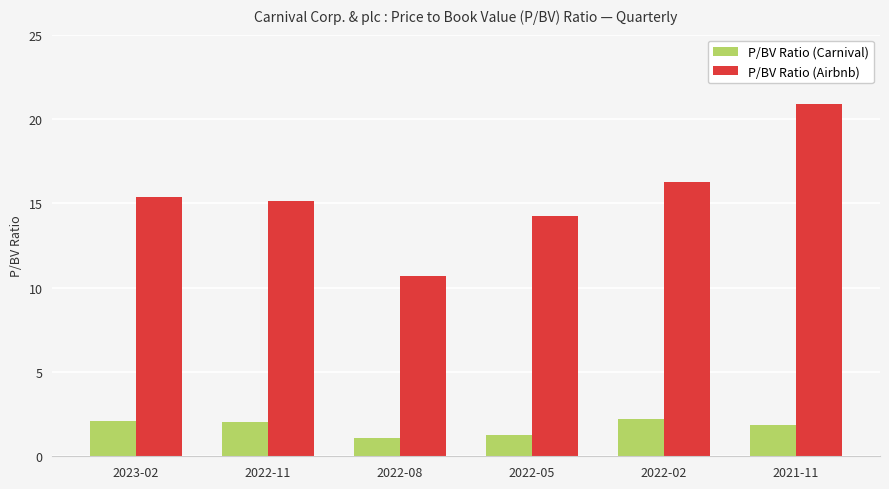

What is the highest value of the P/BV Ratio (Airbnb) series?

20.9